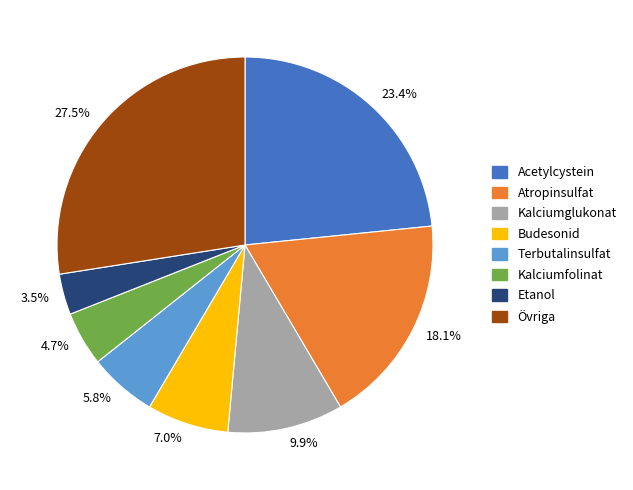

Is Etanol the majority of the pie?

No